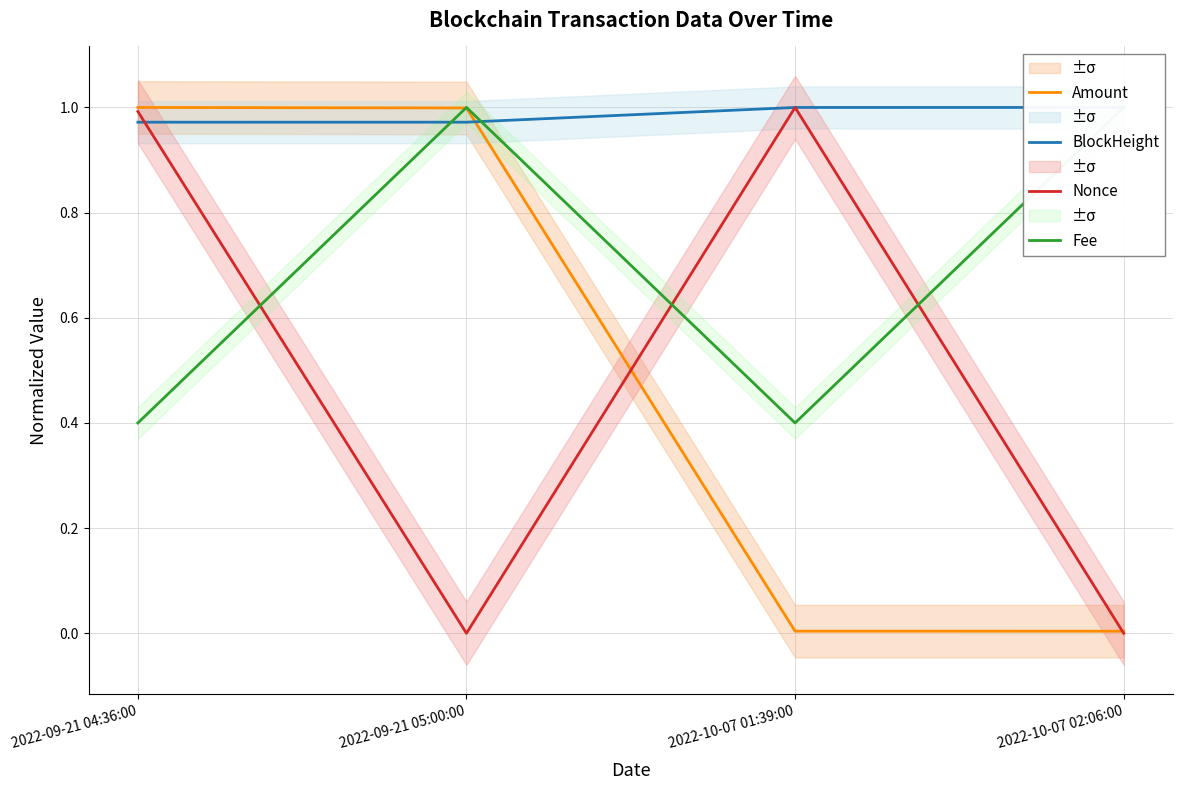

What is the total value across all series at 2022-09-21 05:00:00?

3.0